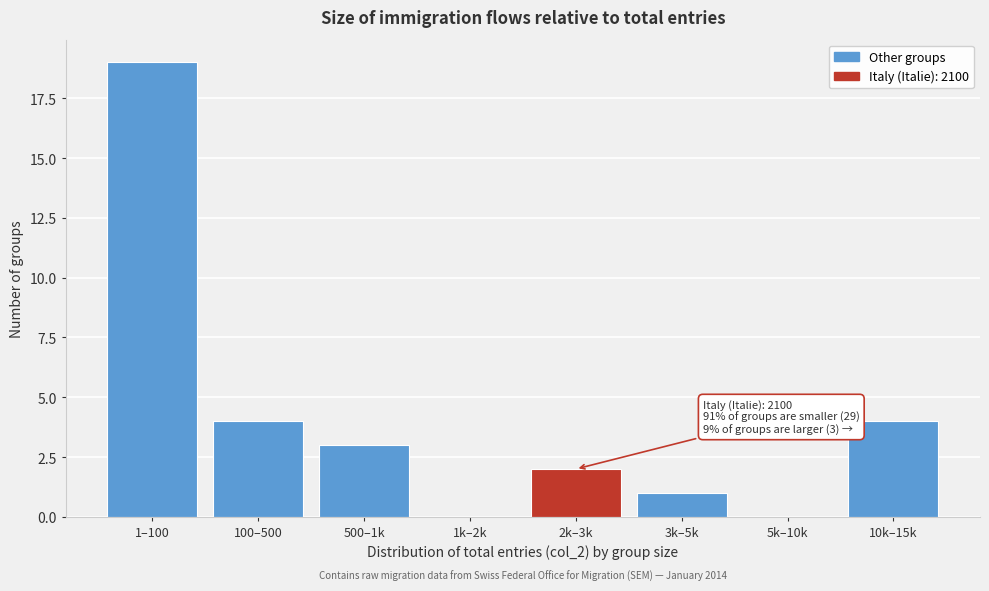

Reading left to right, transcribe all the data shown in this chart.

1–100=19	100–500=4	500–1k=3	1k–2k=0	2k–3k=2	3k–5k=1	5k–10k=0	10k–15k=4